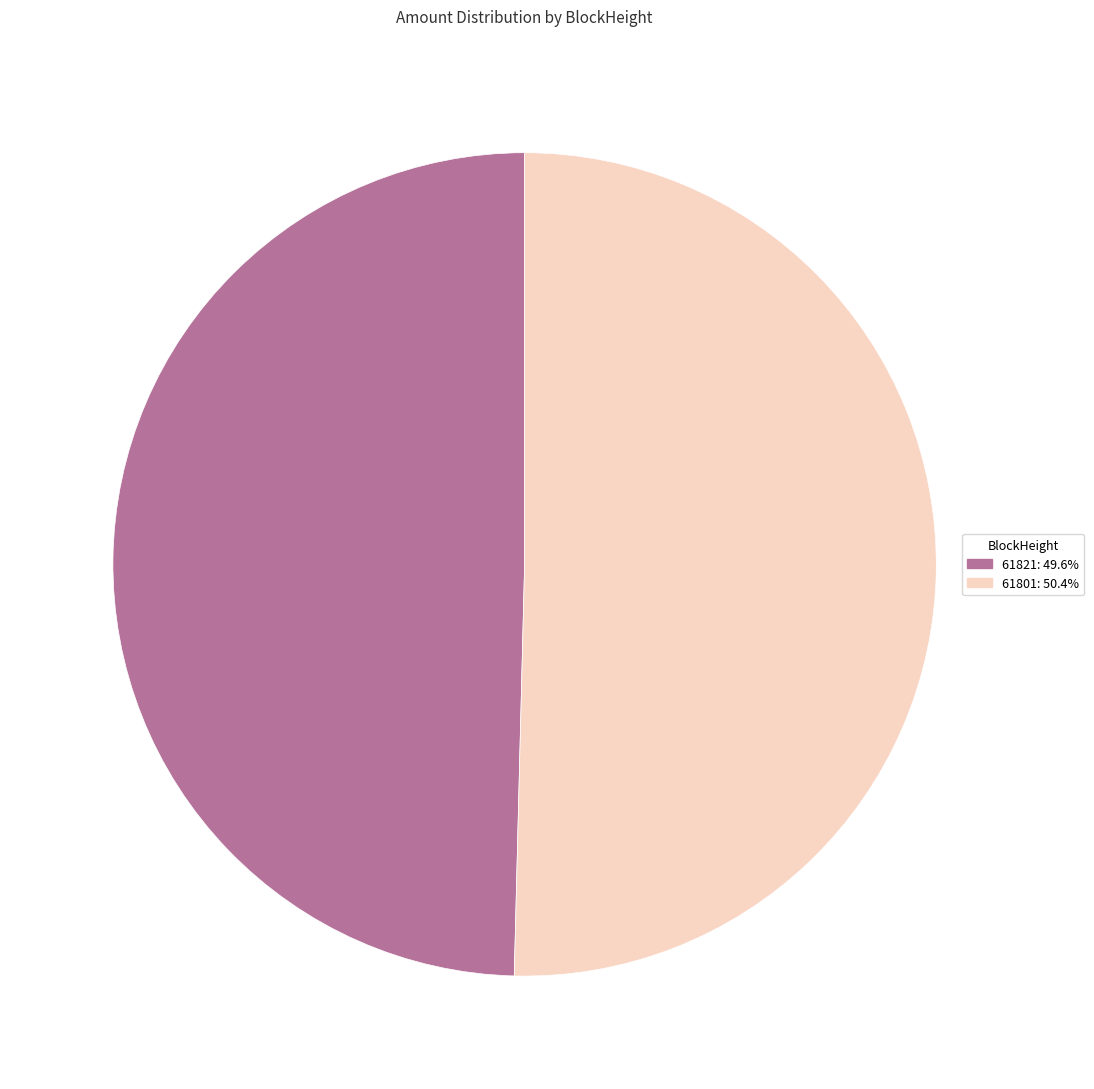

What is the majority slice?

61801